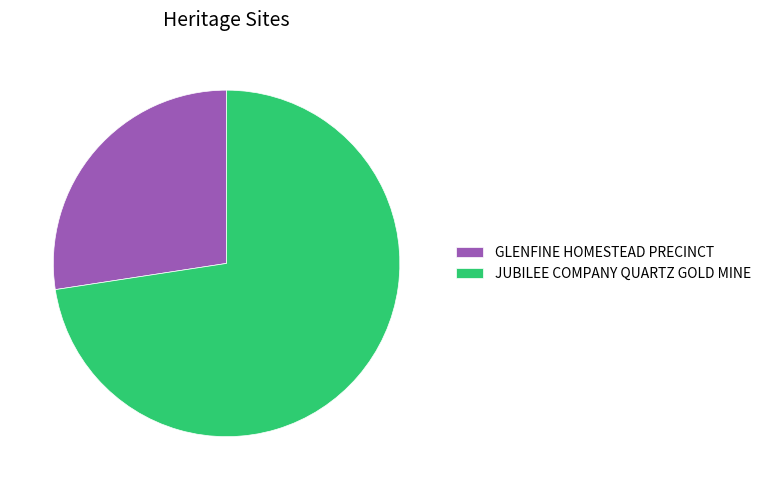

Combined, do GLENFINE HOMESTEAD PRECINCT and JUBILEE COMPANY QUARTZ GOLD MINE account for over 50%?

Yes